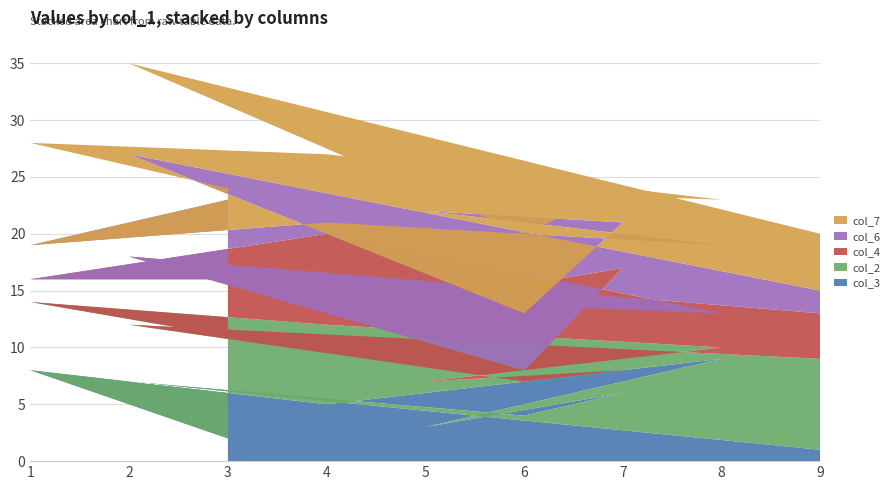

Reading right to left, transcribe all the data shown in this chart.

col_3: 2	8	5	9	3	6	4	7	1
col_2: 9	6	7	1	4	2	3	5	8
col_4: 5	2	8	3	7	9	1	6	4
col_6: 7	3	1	6	8	4	5	9	2
col_7: 1	9	6	4	2	3	7	8	5